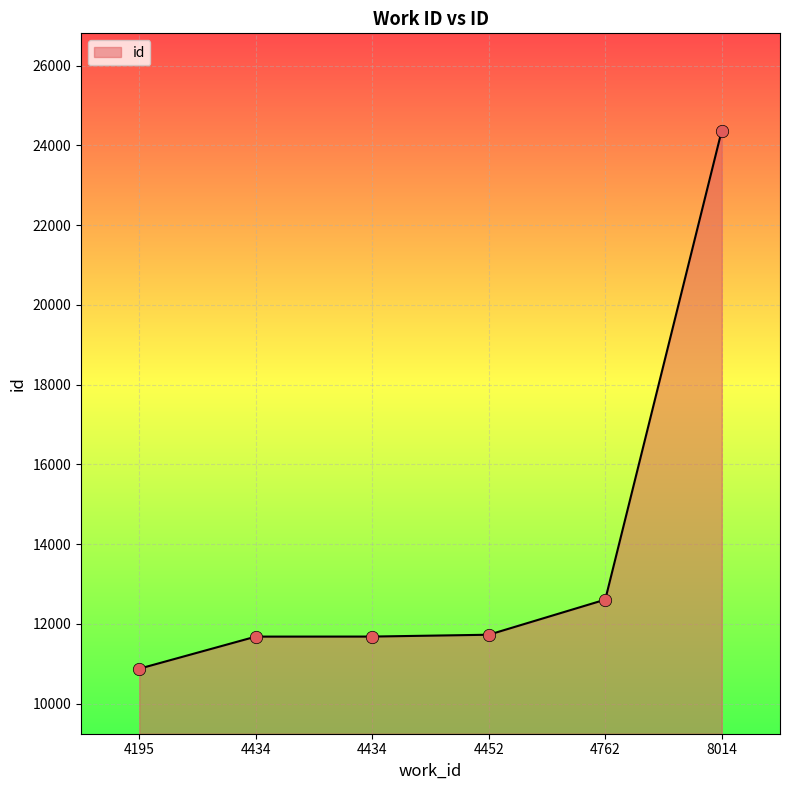

What is the change in value from 4434 to 4762?

+928